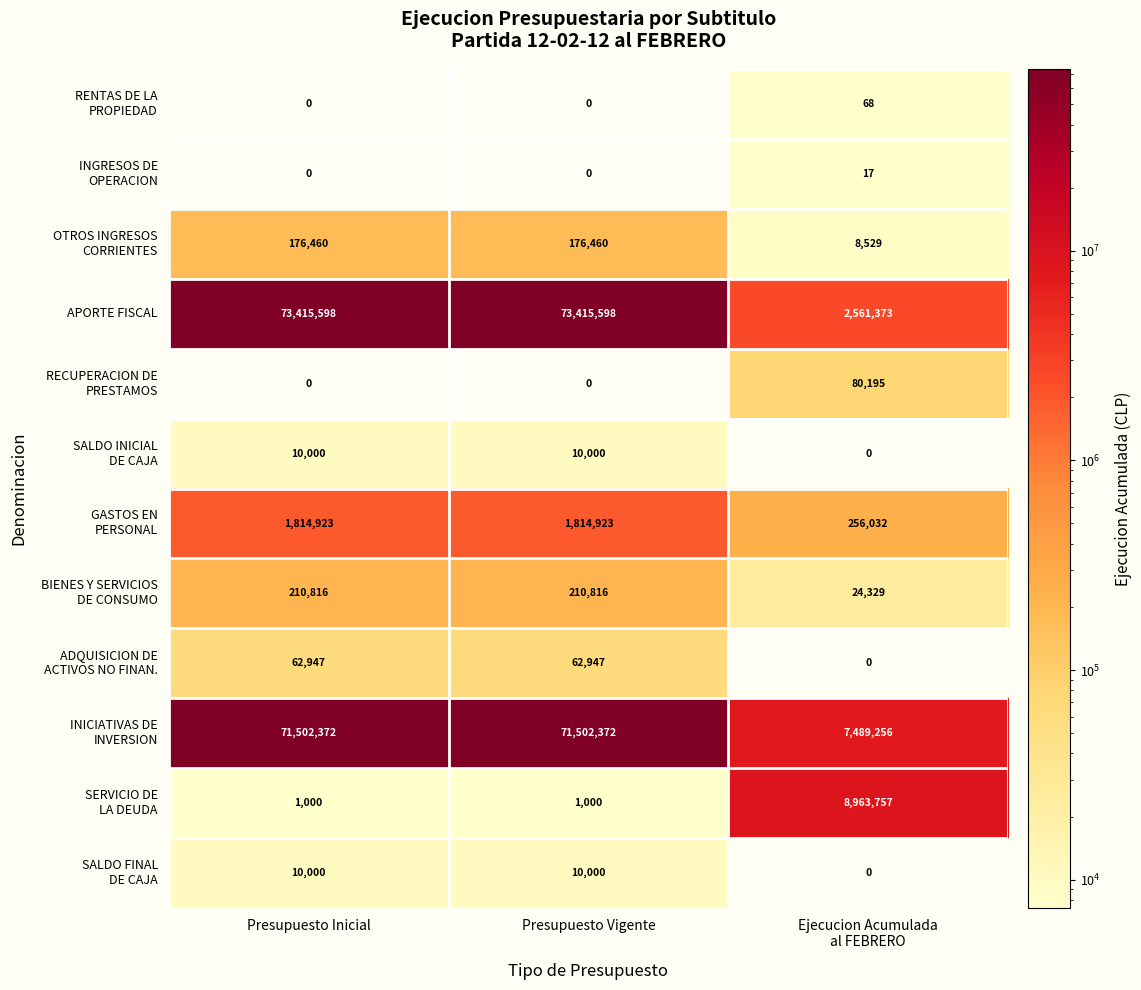

What is the total value across all series at Ejecucion Acumulada
al FEBRERO?

19383556